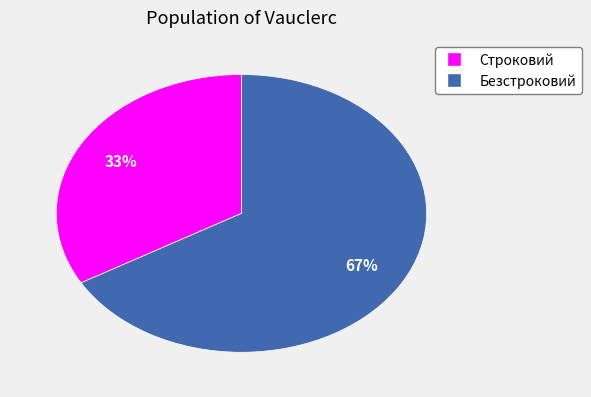

How many slices are in this pie chart?

2